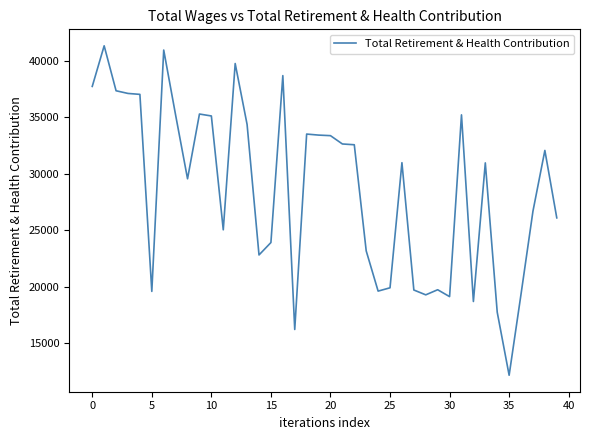

What is the difference between the maximum and minimum values?

29160